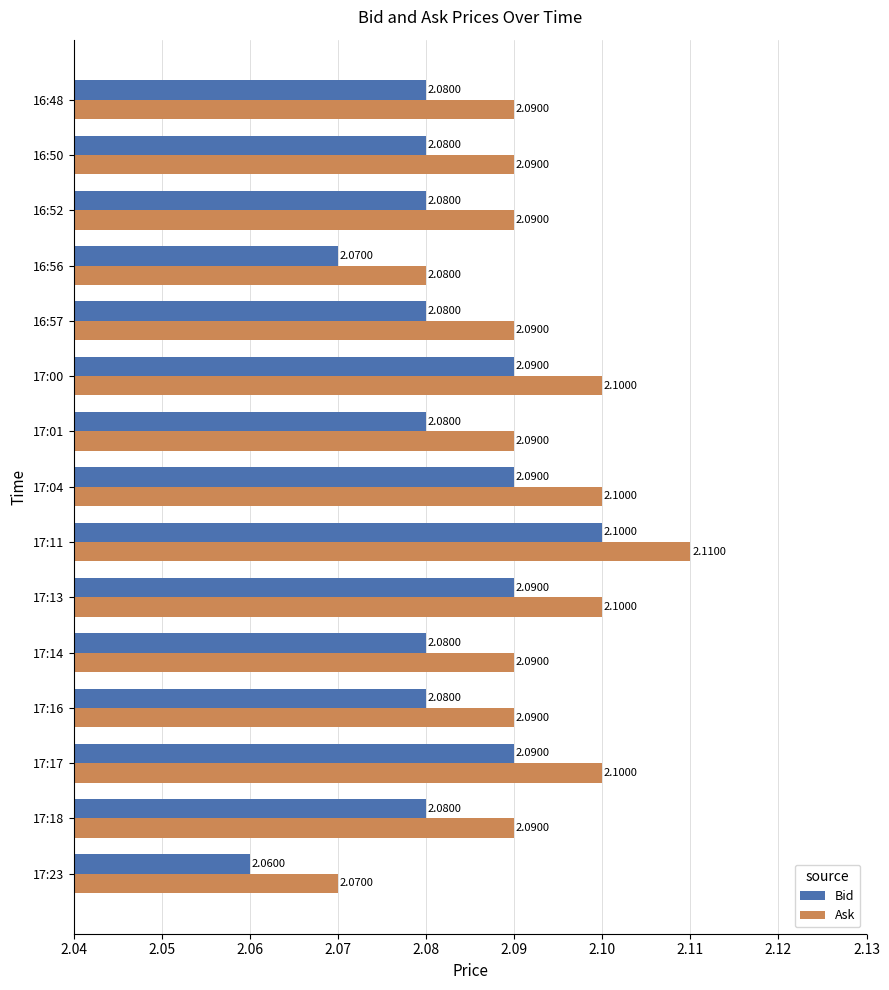

Which category has the lowest value across all series?

17:23